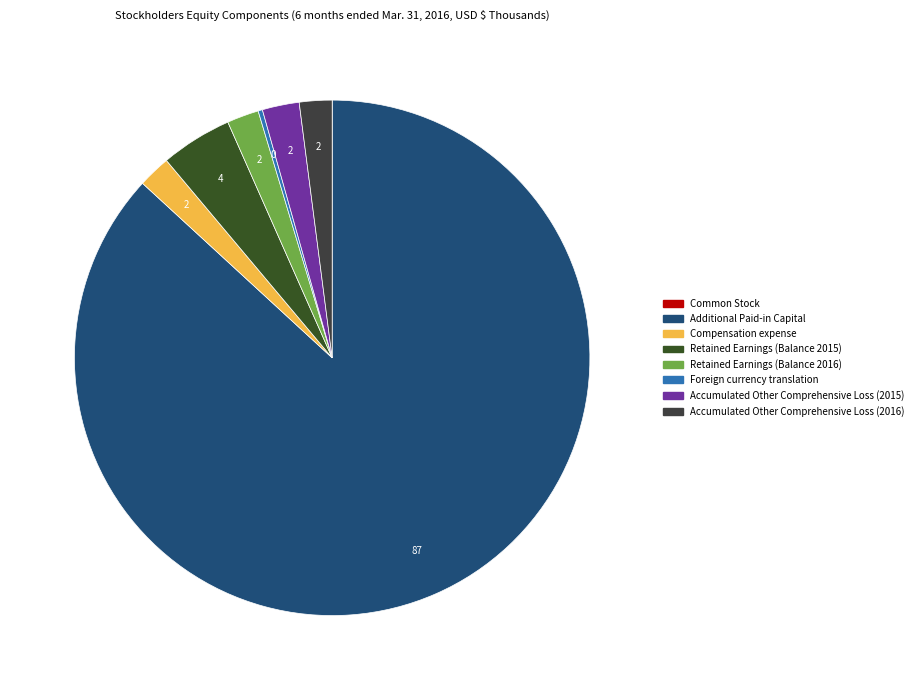

Is it true that Retained Earnings (Balance 2015) is 12% of the pie?

False